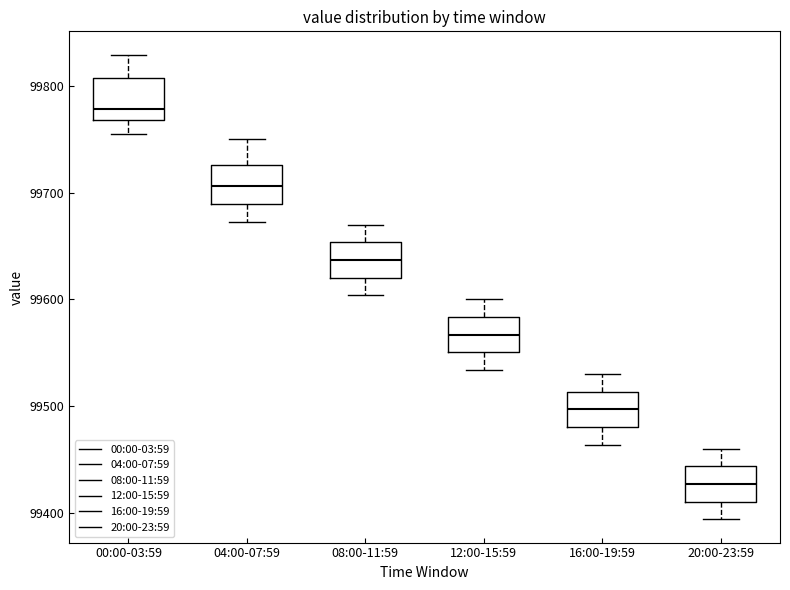

Where does the upper whisker of the box for 00:00-03:59 end on the y-axis? The values are not printed on the chart, so give them approximately, as read against the axis.

99830